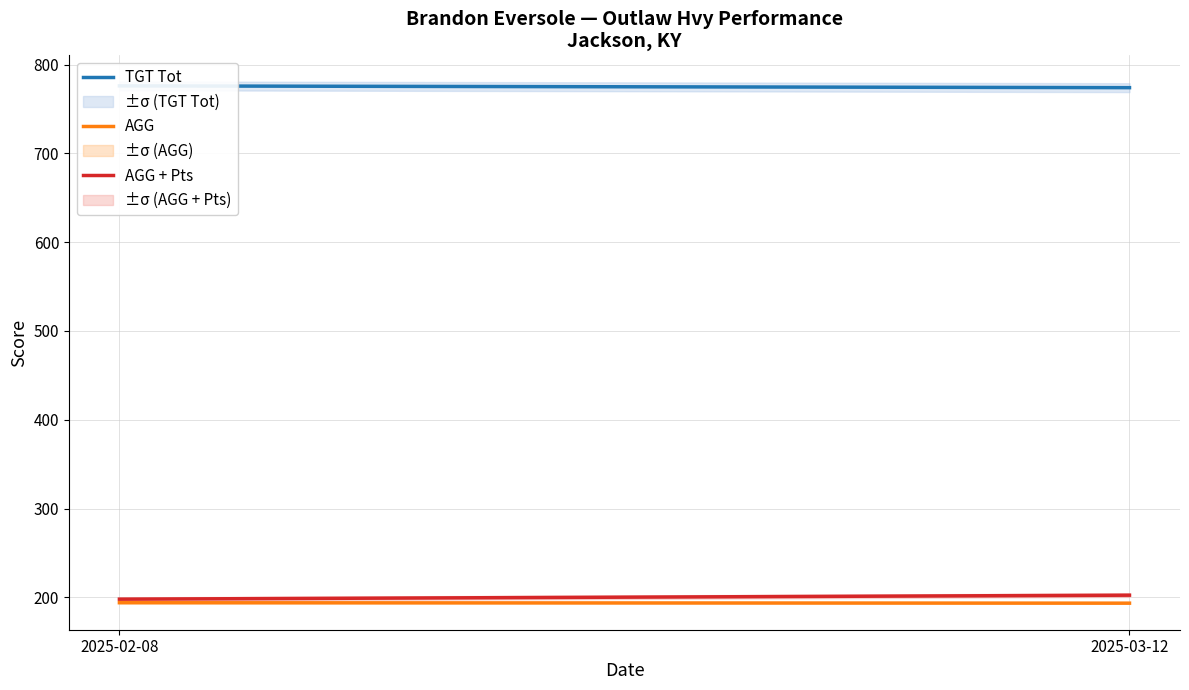

What is the approximate value of AGG + Pts at 2025-02-08?

198.0